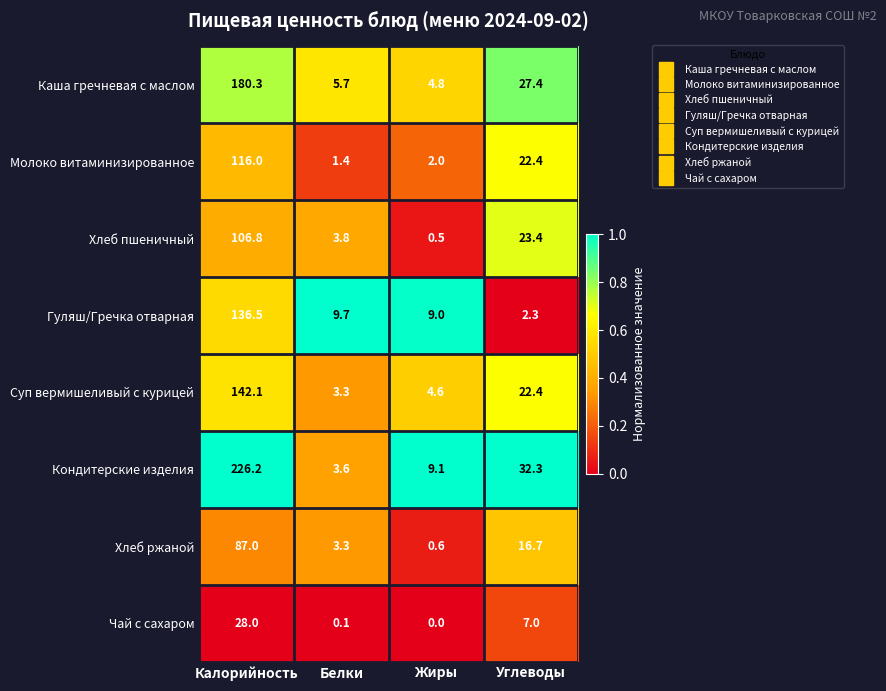

At how many categories does at least one series exceed 0?

4